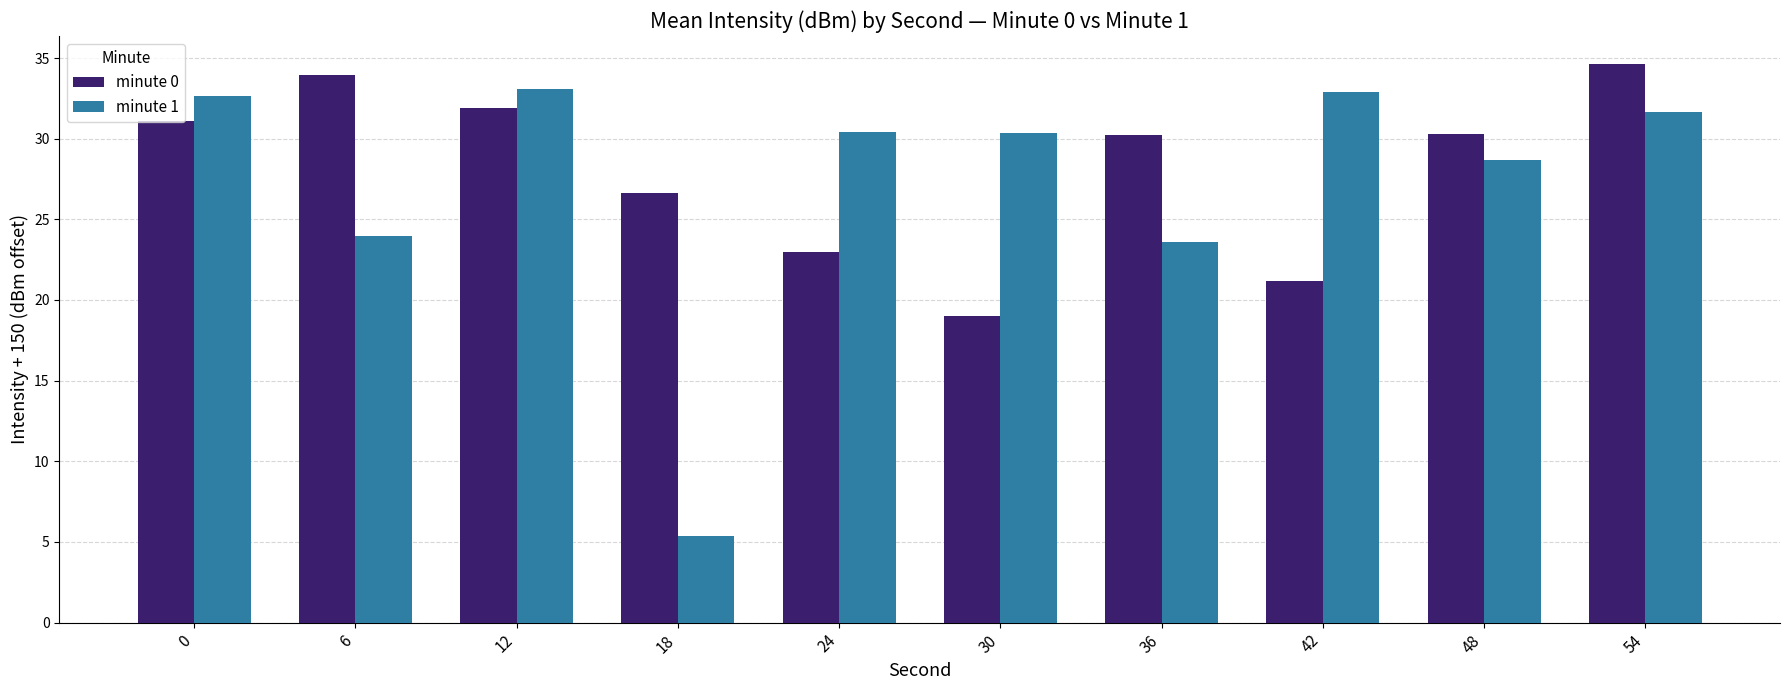

Are the bars grouped side by side (vs. stacked)?

Yes